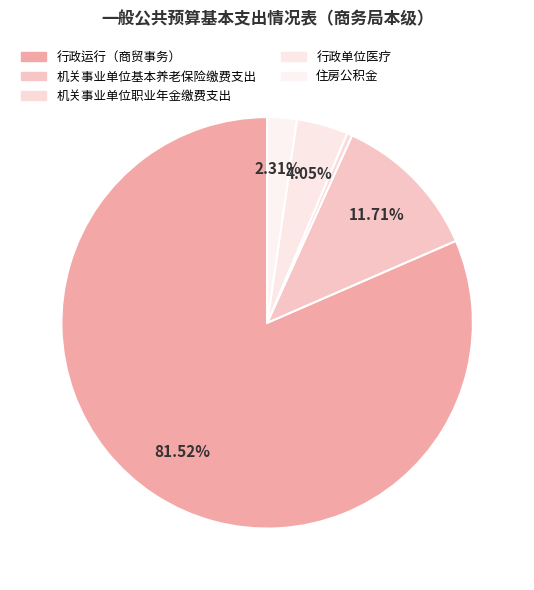

Approximately how many times larger is the value at 行政单位医疗 compared to 机关事业单位职业年金缴费支出?

9.8